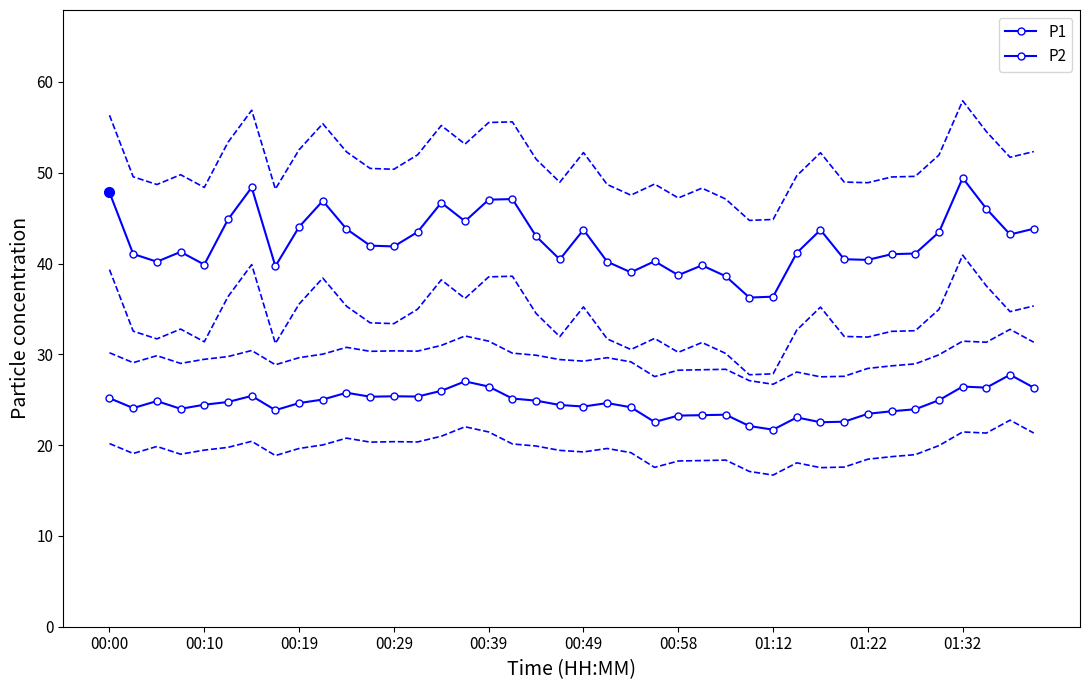

List the series in order of their overall mean, lowest first.

P2, P1